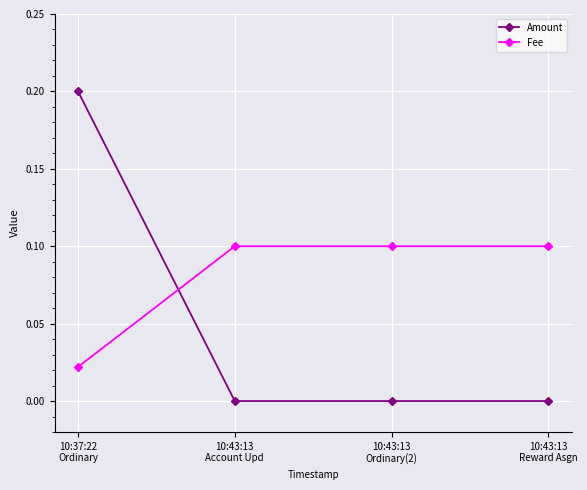

Which series has the largest range (max minus min)?

Amount